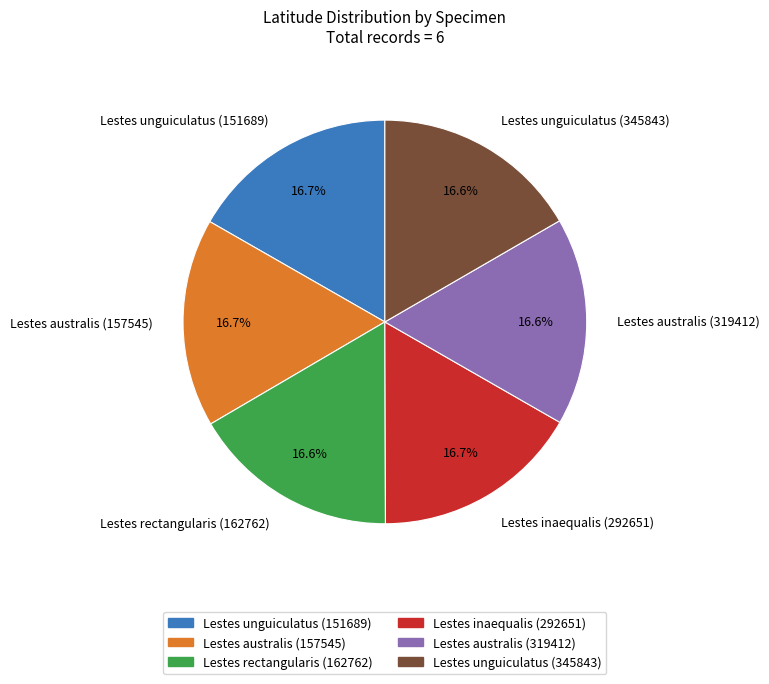

To the nearest percent, what percentage of the pie is Lestes australis (157545)?

17%